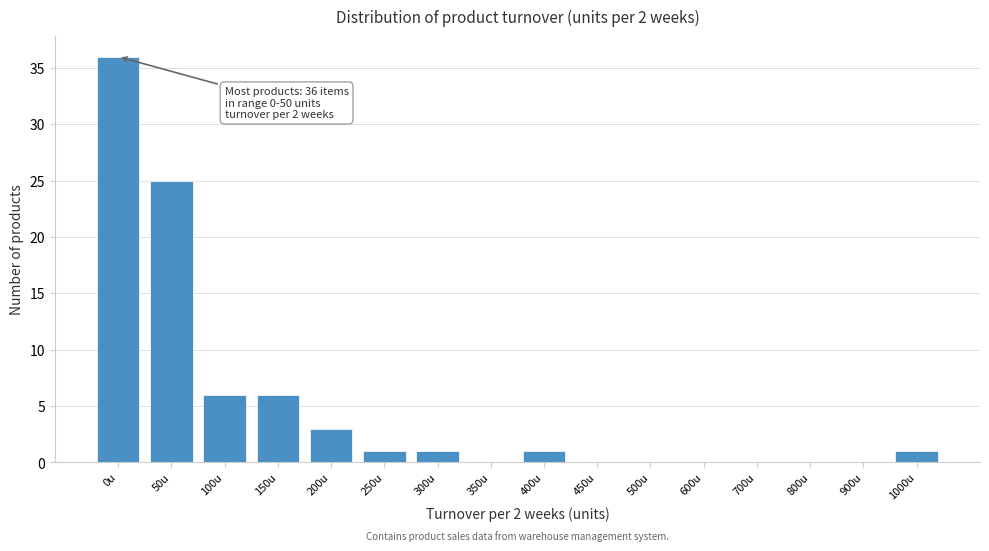

Reading right to left, extract all data points from this chart.

1000u=1	900u=0	800u=0	700u=0	600u=0	500u=0	450u=0	400u=1	350u=0	300u=1	250u=1	200u=3	150u=6	100u=6	50u=25	0u=36